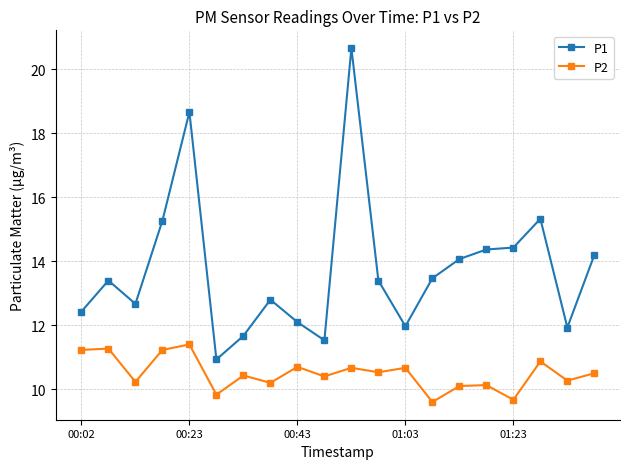

List the series in order of their peak value, highest first.

P1, P2